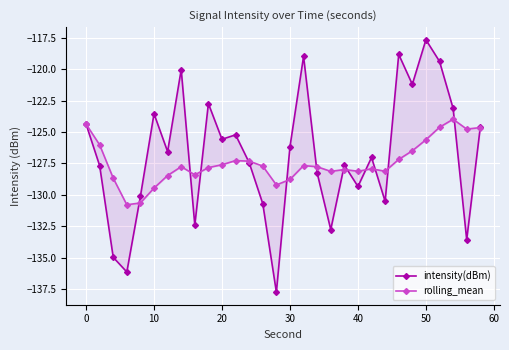

What is the difference between the maximum and minimum values in the rolling_mean series?

6.8